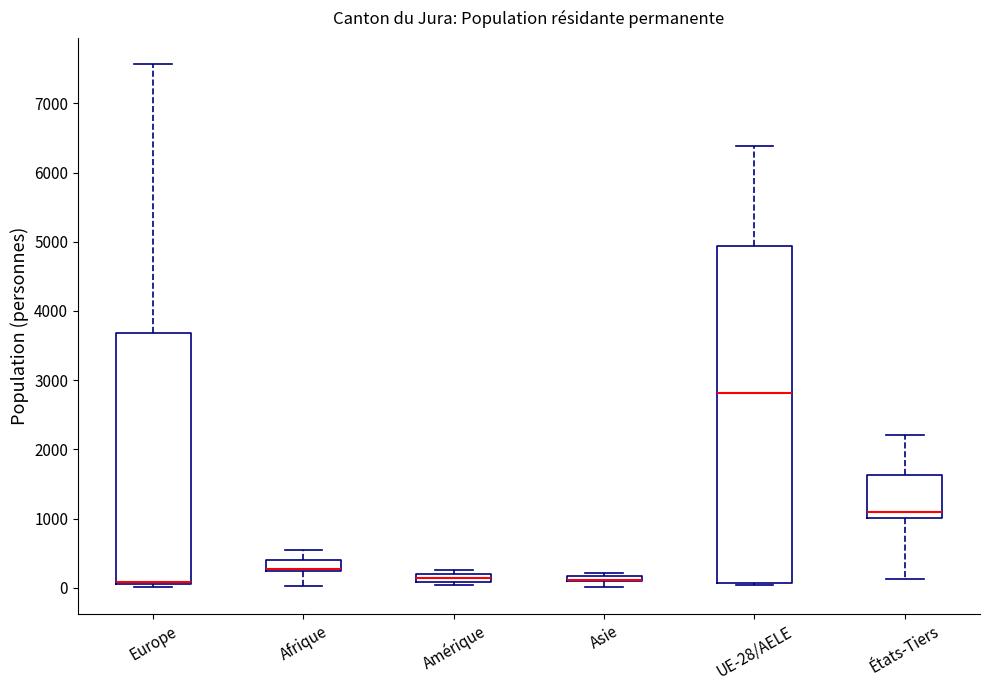

Where is the lower edge of the box for Asie on the y-axis? The values are not printed on the chart, so give them approximately, as read against the axis.

100